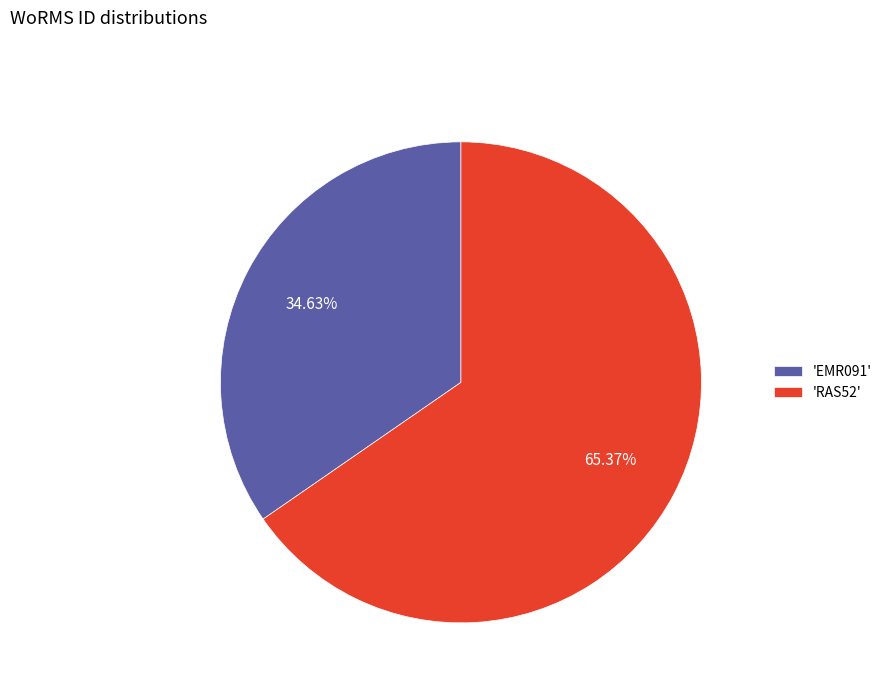

Do 'RAS52' and 'EMR091' together represent more than half of the pie?

Yes